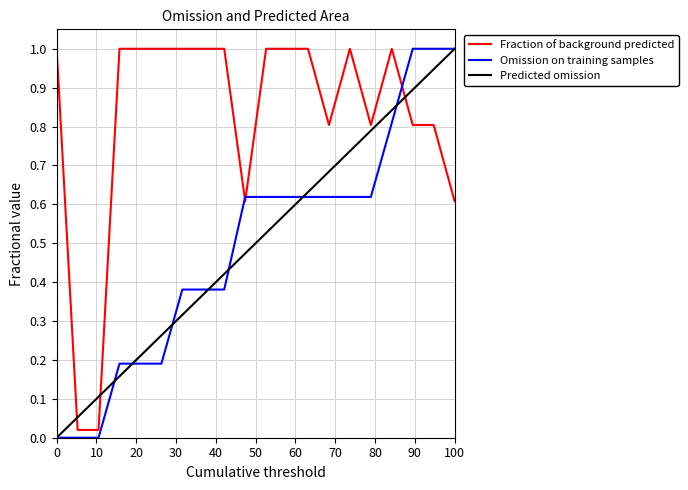

Which series has the largest total across all categories?

Fraction of background predicted